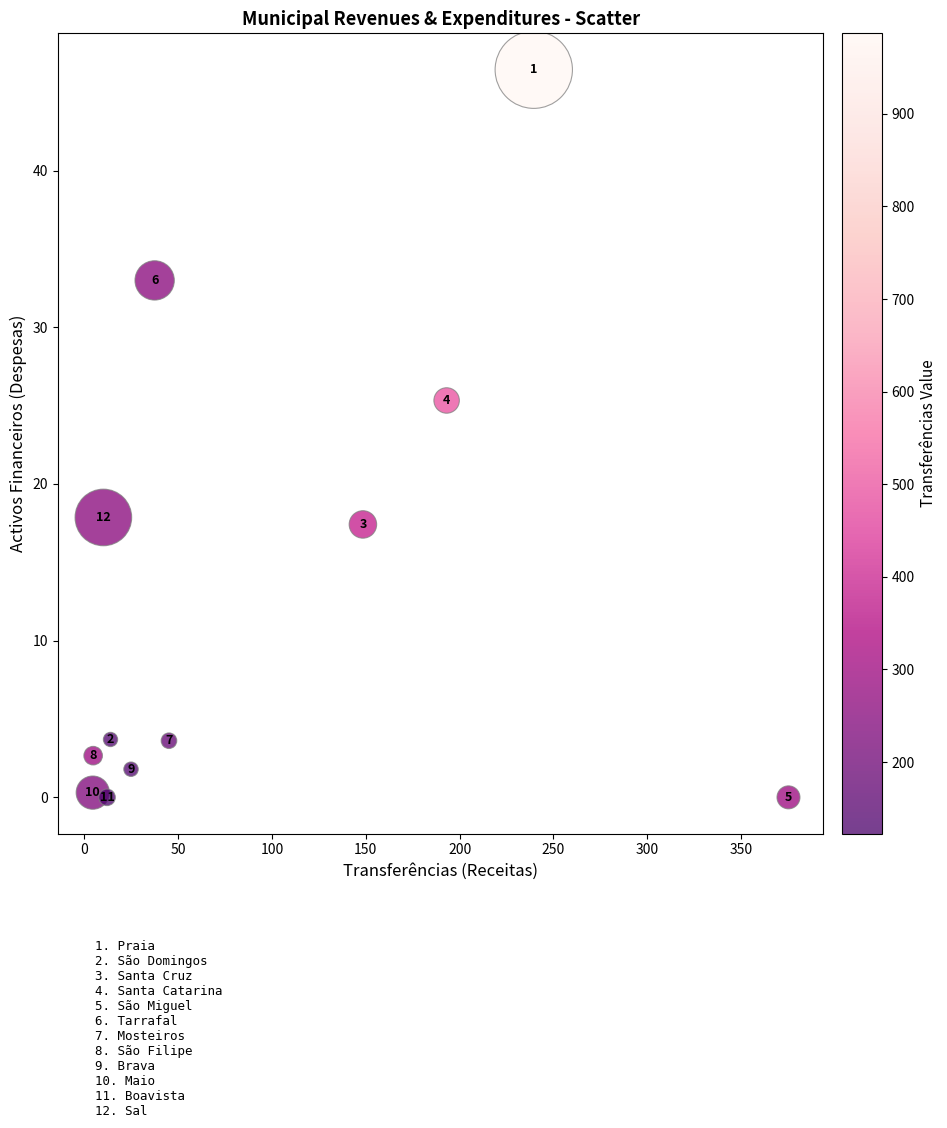

What Y value in the scatter plot is closest to 23?

25.3